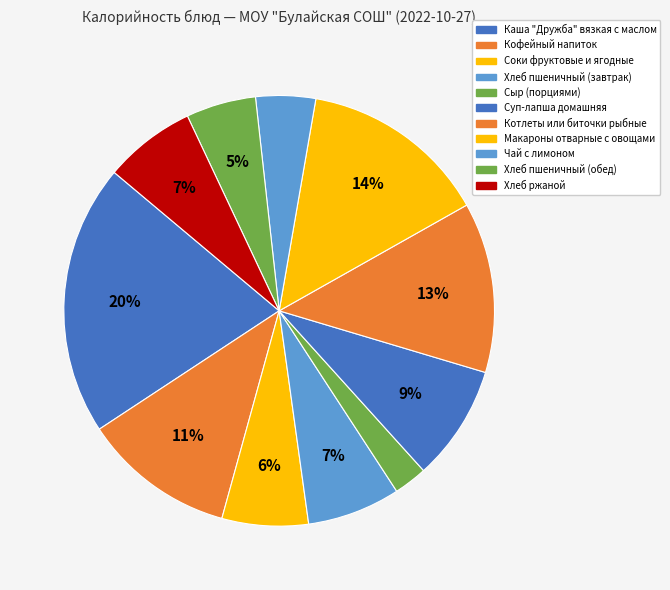

To the nearest percent, what is the difference between the largest and smallest slice percentages?

18%